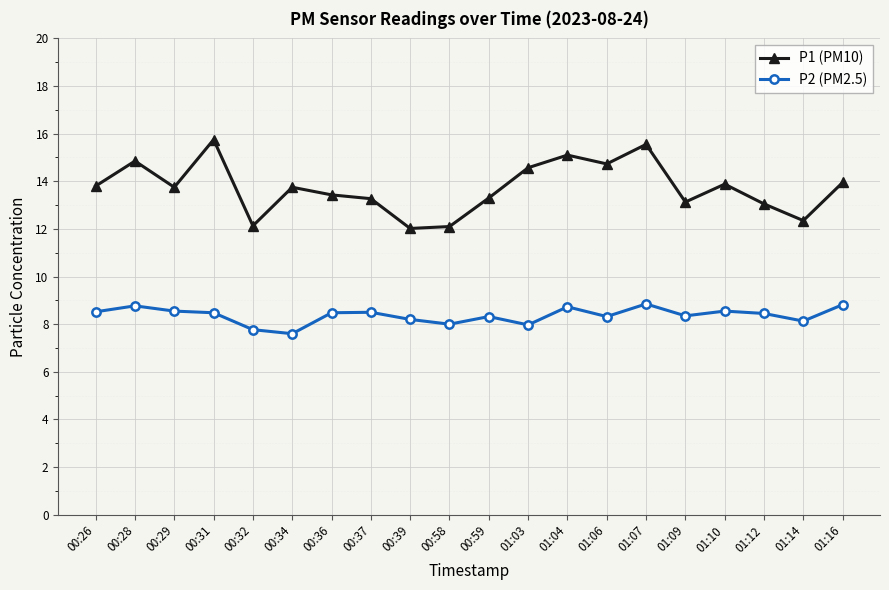

Which category has the lowest value in the P2 (PM2.5) series?

00:34